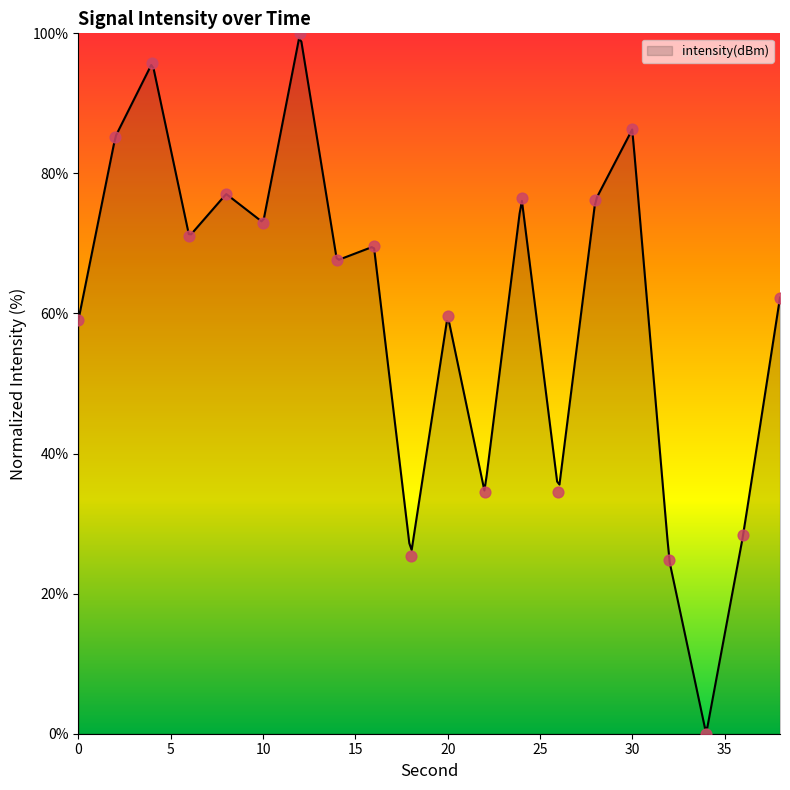

Between 38 and 2, which is larger?

2